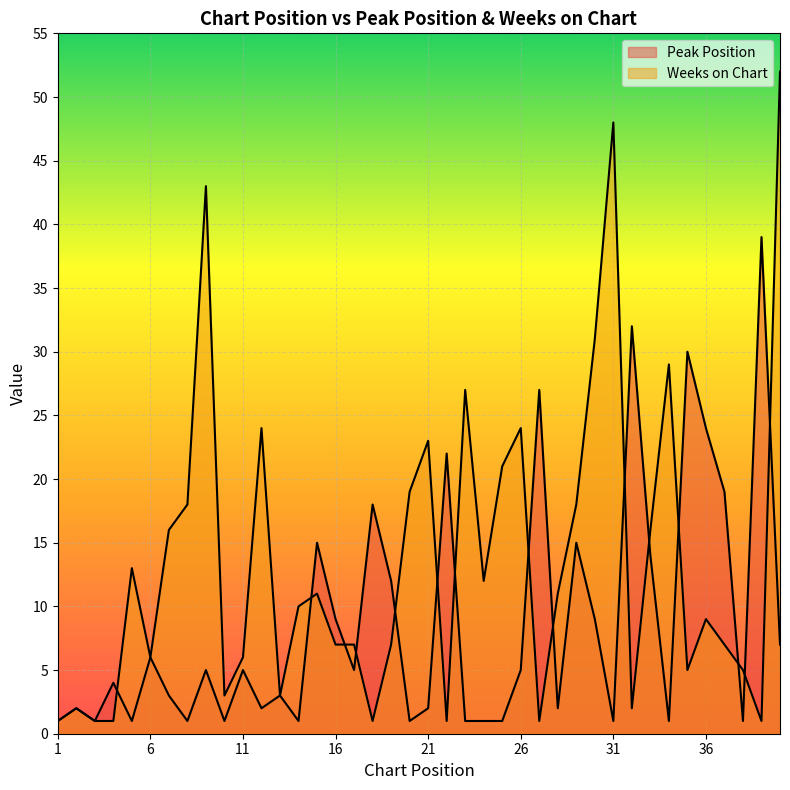

List the series in order of their peak value, highest first.

Weeks on Chart, Peak Position